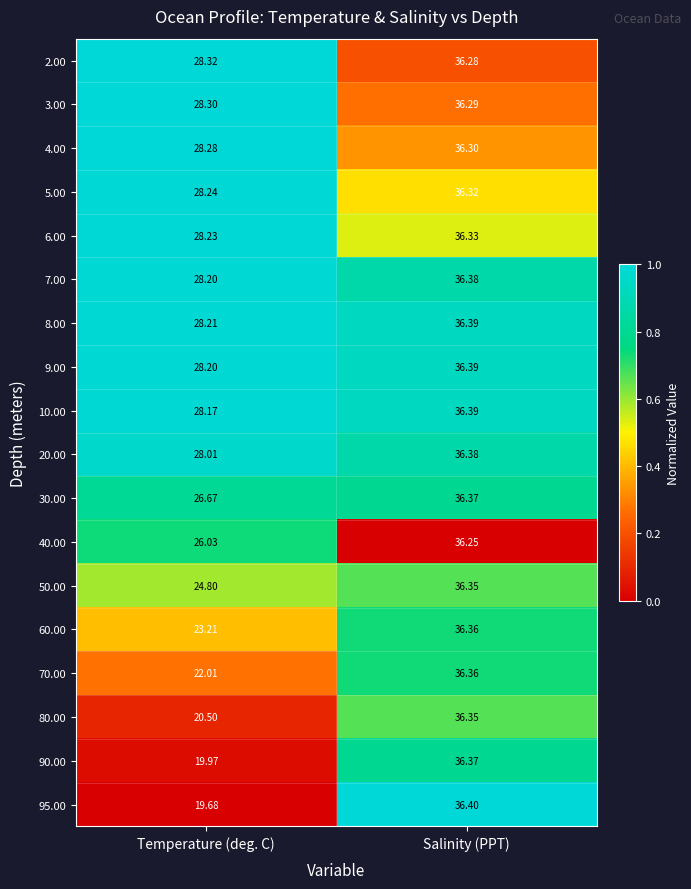

Which label corresponds to the smallest value in the chart?

Temperature (deg. C)